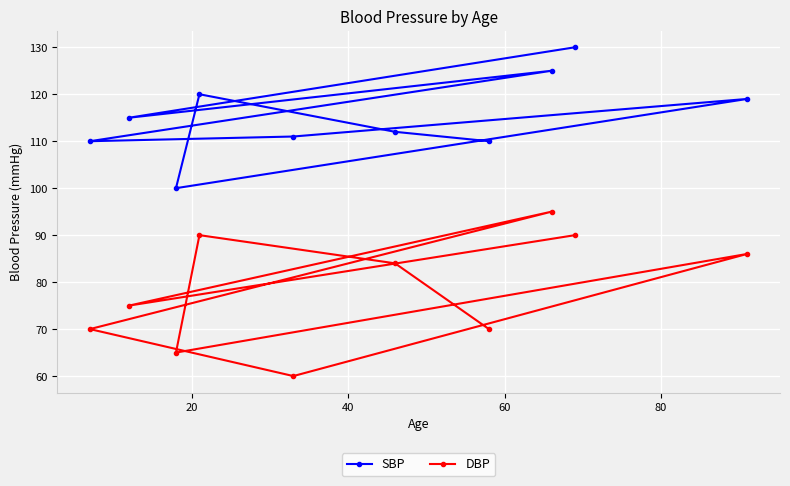

How many values in the SBP series are below 115?

5